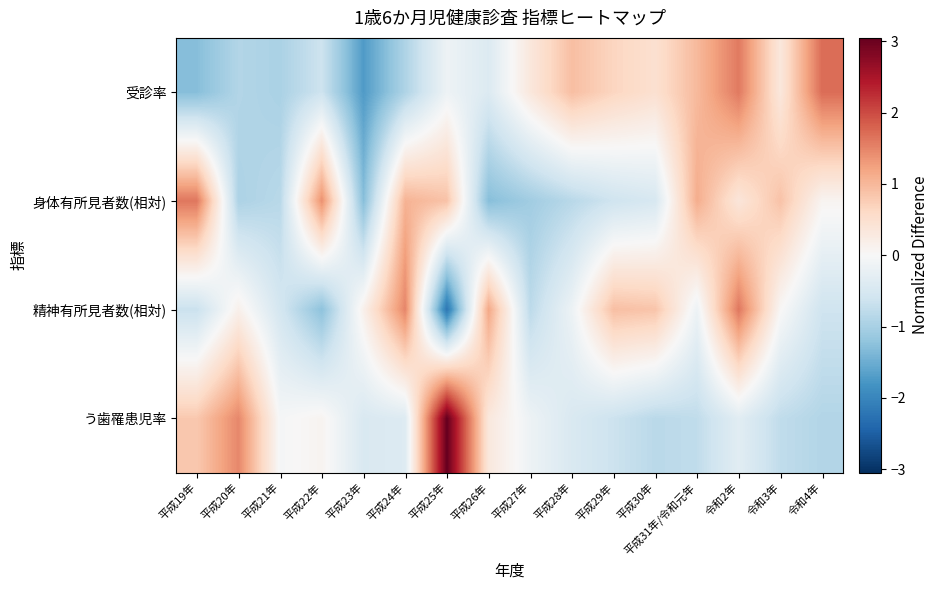

Rank the series at 平成27年 from highest to lowest value.

受診率, う歯罹患児率, 精神有所見者数(相対), 身体有所見者数(相対)